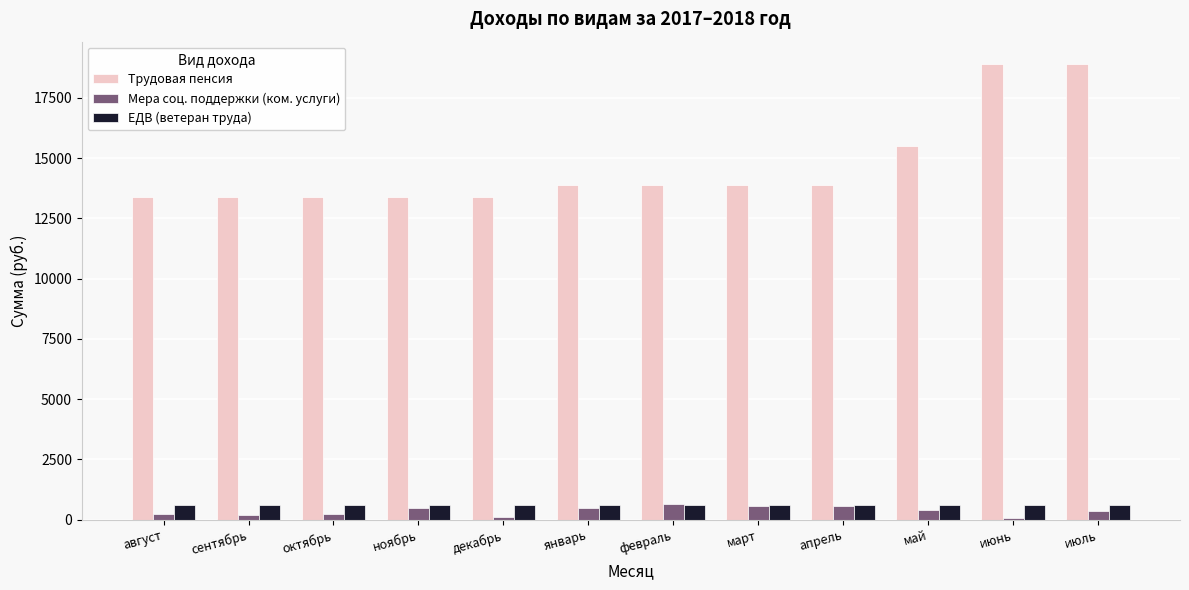

What is the label of the 8th bar from the right?

декабрь